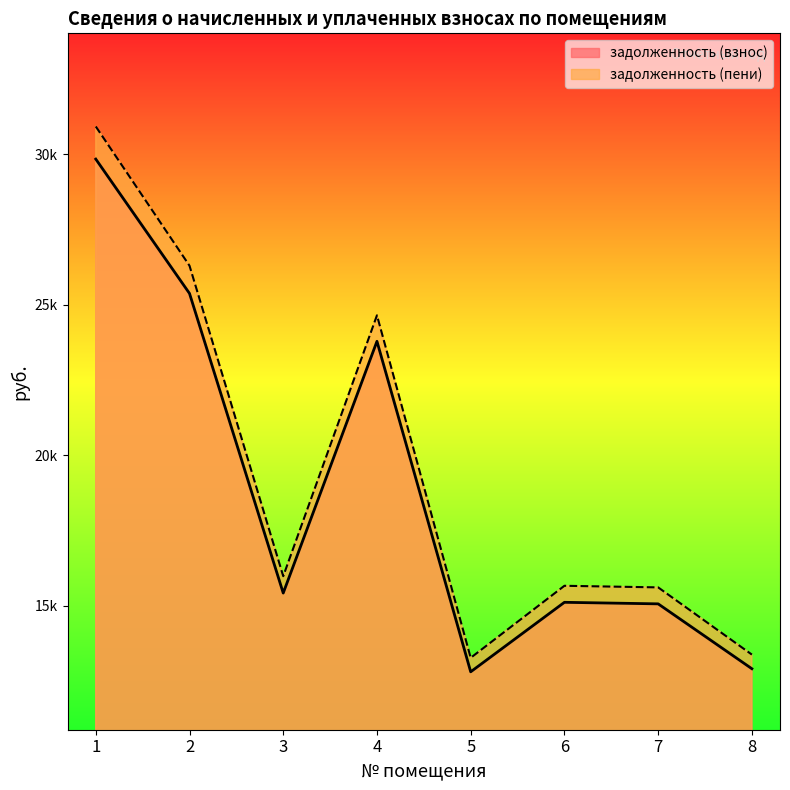

Does the chart display data point markers on the line(s)?

No